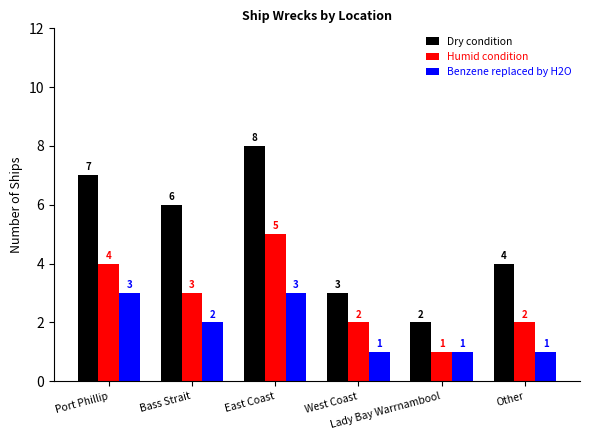

What is the value of the Dry condition bar at the 3rd from the left?

8